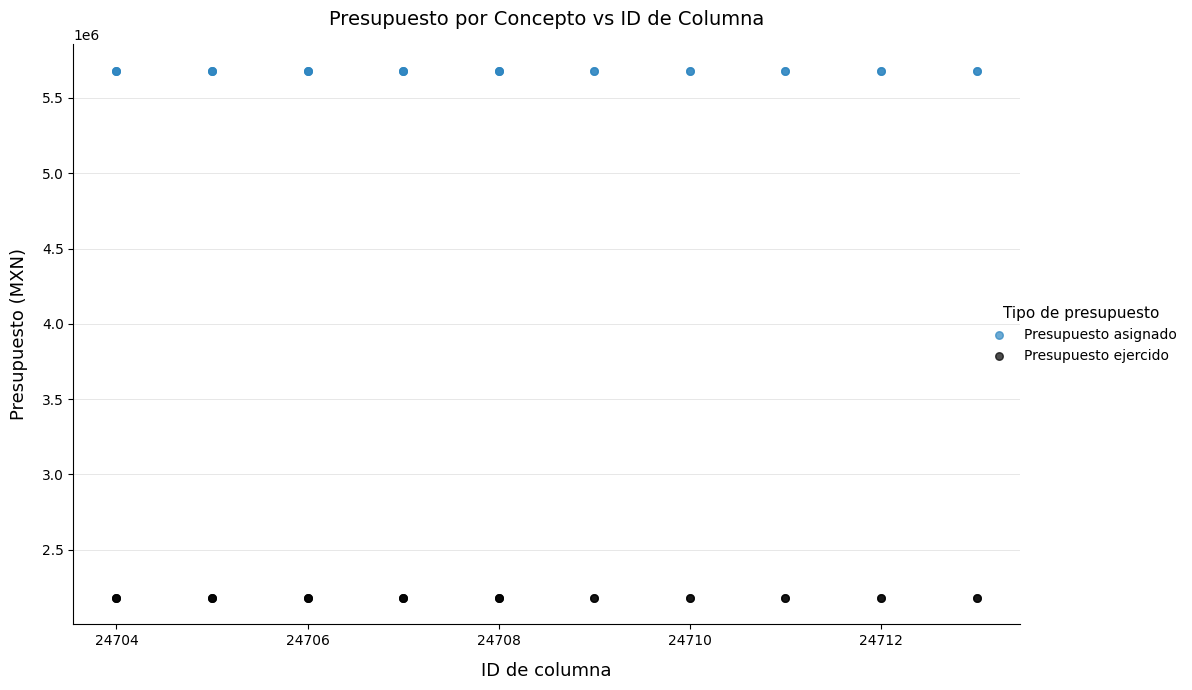

Which series reaches the maximum Y coordinate?

Presupuesto asignado